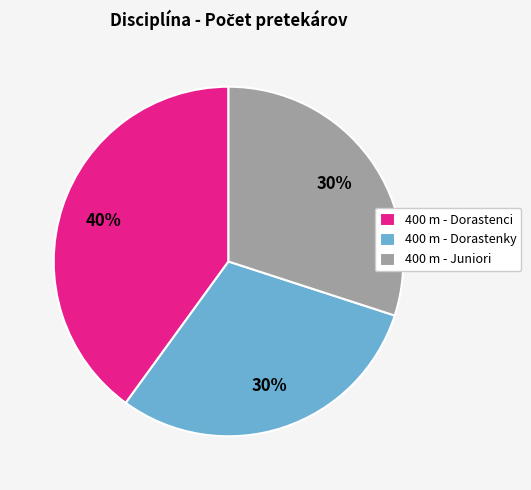

To the nearest percent, what is the average slice percentage?

33%